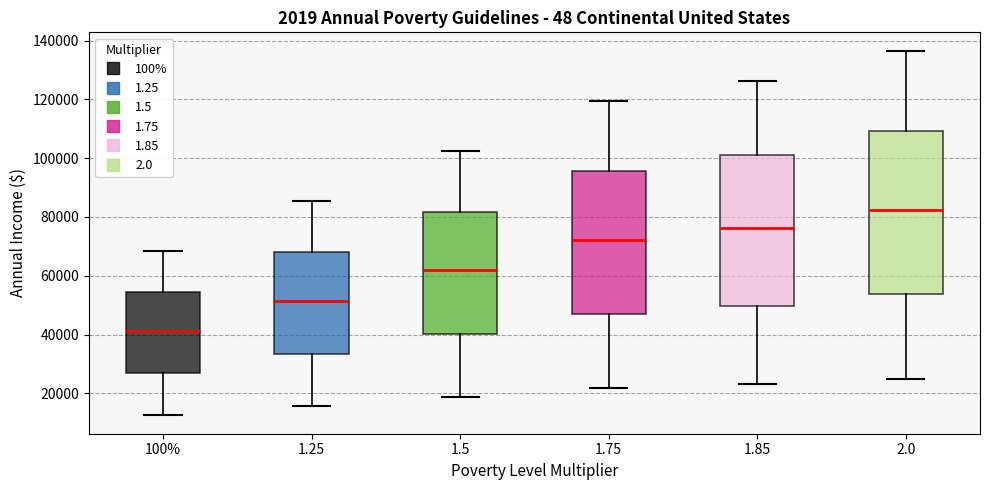

Reading left to right, transcribe this box plot: for each box, give where its median line is, the range the box spans, and where its two whiskers end, as read against the y-axis. The values are not printed on the chart, so give them approximately, as read against the axis.

100%: median 42000, box 26000 to 54000, whiskers 12000 to 68000
1.25: median 52000, box 34000 to 68000, whiskers 16000 to 86000
1.5: median 62000, box 40000 to 82000, whiskers 18000 to 102000
1.75: median 72000, box 46000 to 96000, whiskers 22000 to 120000
1.85: median 76000, box 50000 to 100000, whiskers 24000 to 126000
2.0: median 82000, box 54000 to 110000, whiskers 24000 to 136000